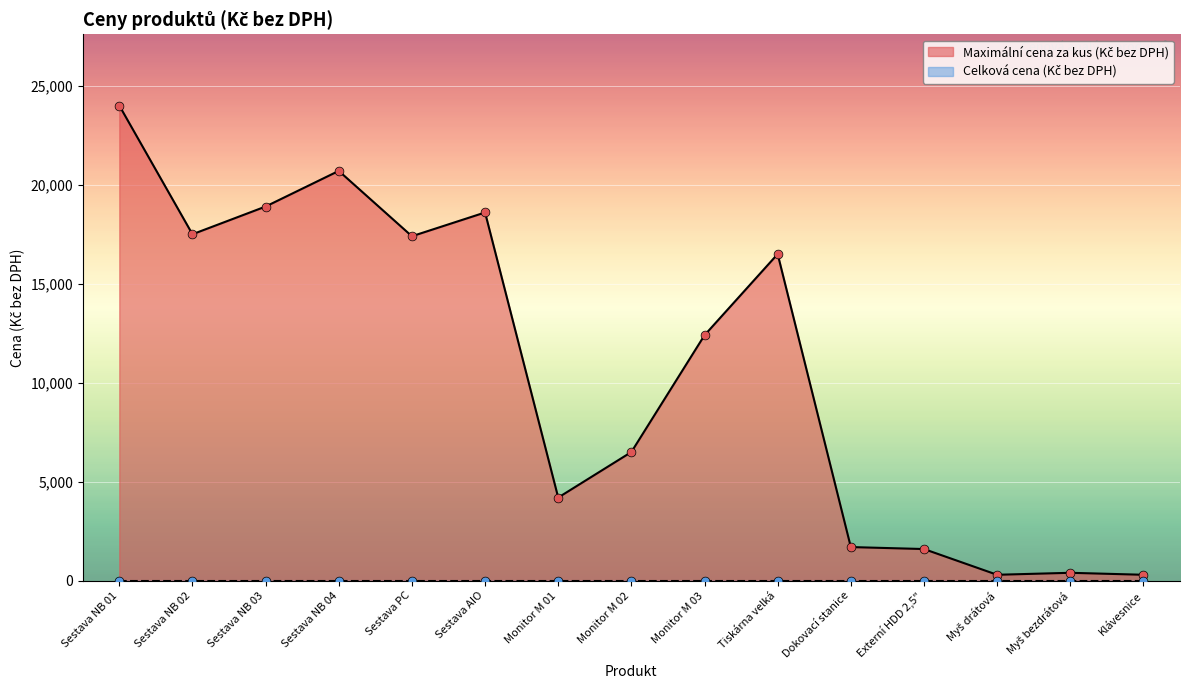

Approximately how many times larger is the value at Klávesnice compared to Myš drátová?

1.0